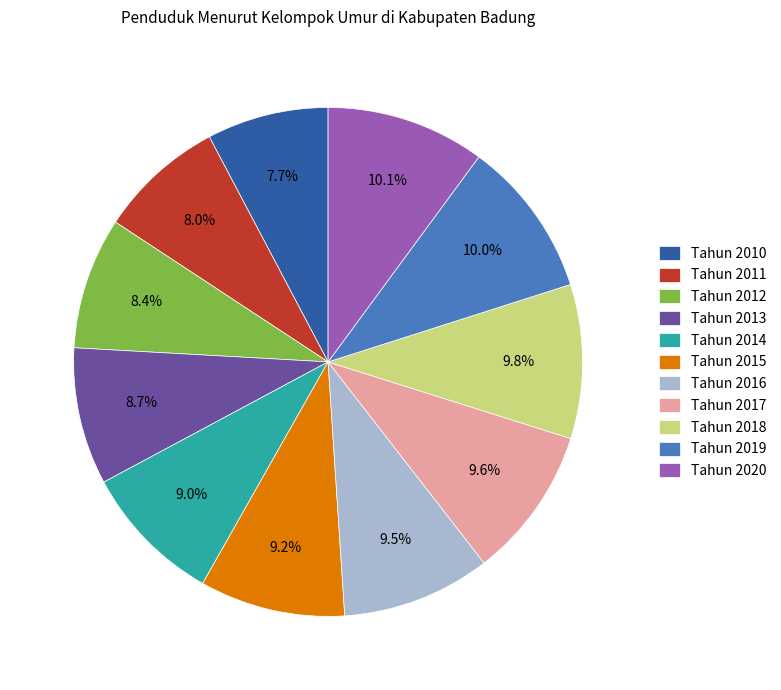

Is there a majority slice in this chart?

No